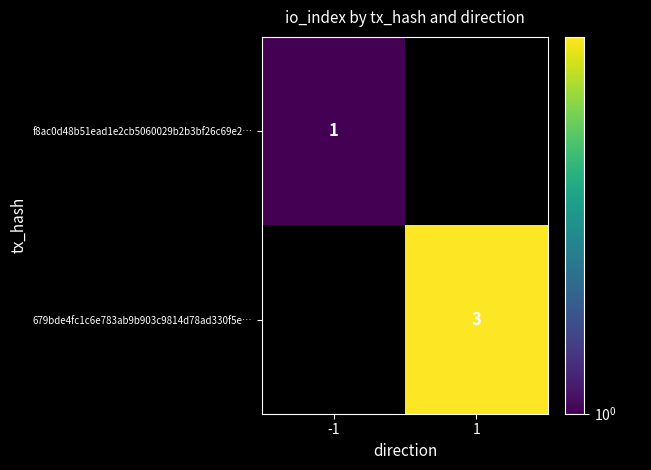

True or false: 679bde4fc1c6e783ab9b903c9814d78ad330f5e… has a value of 5 at 1.

False